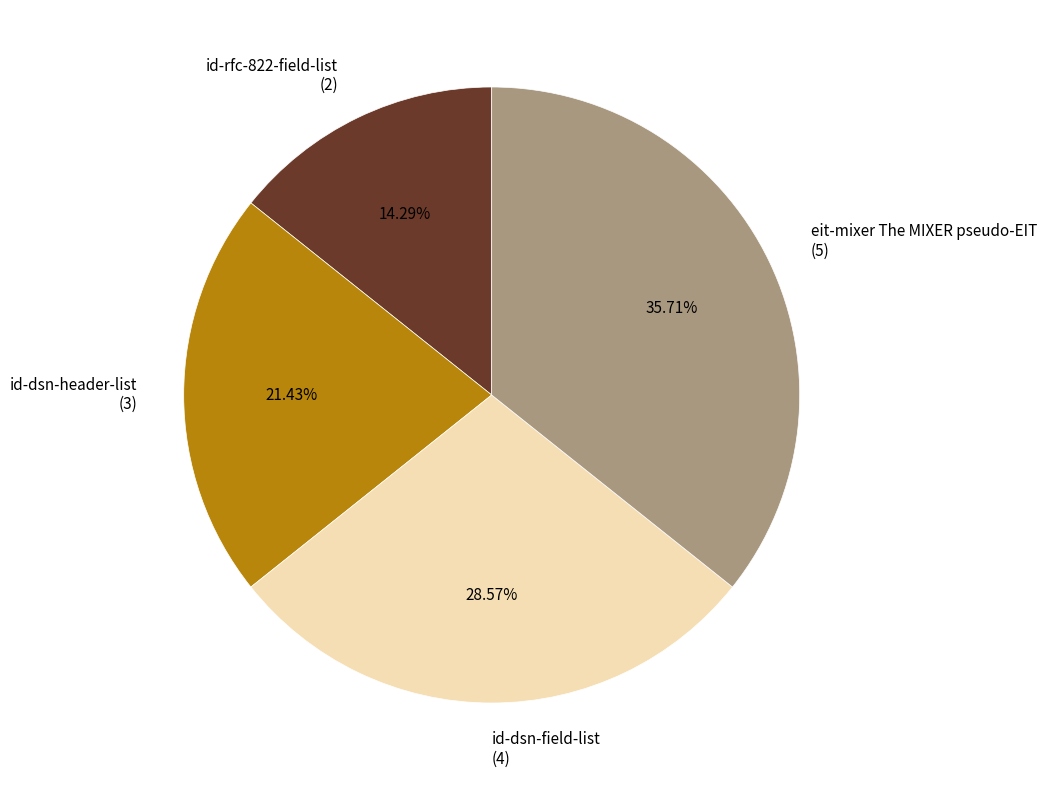

Which slice is the smallest?

id-rfc-822-field-list